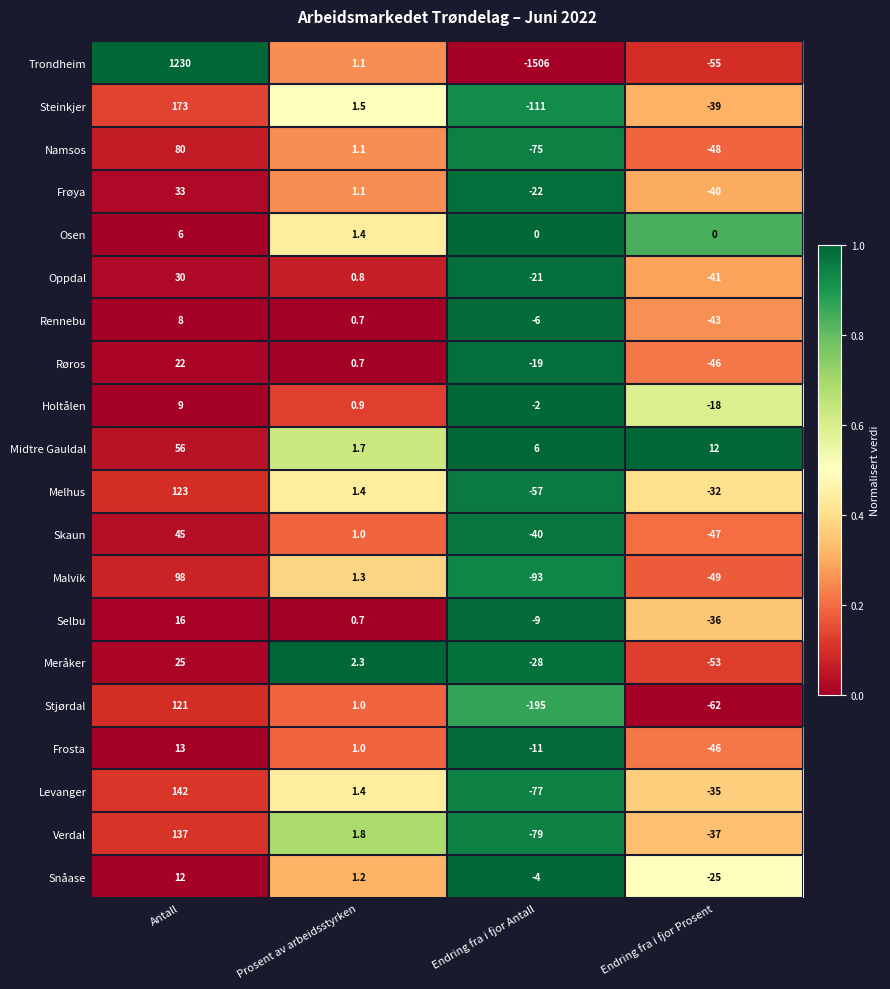

Count the number of data series in this chart.

20